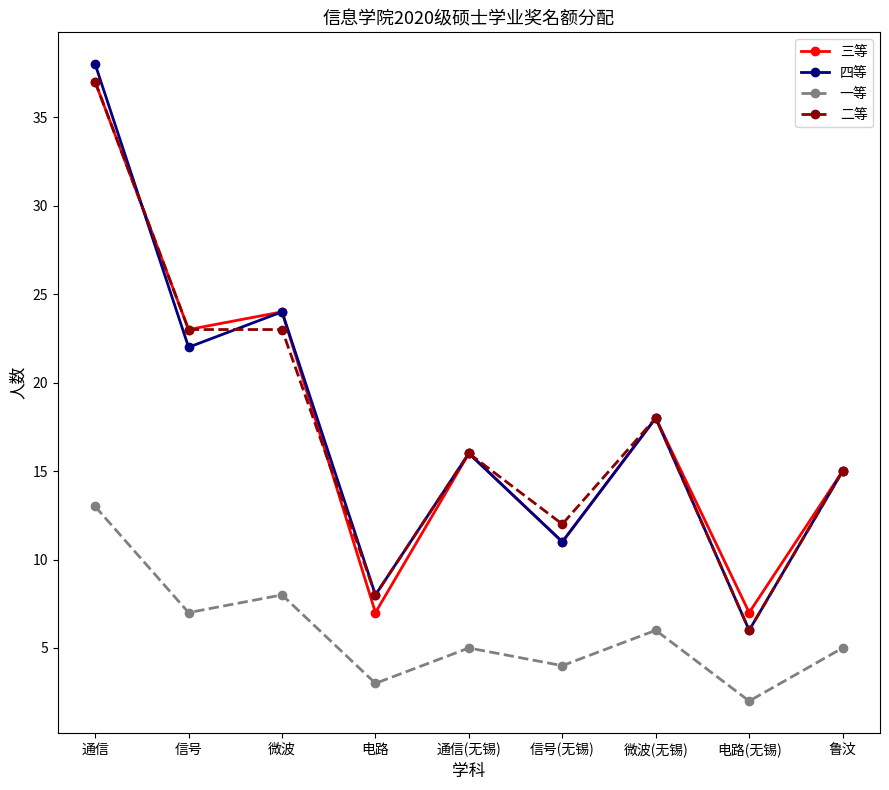

True or false: 一等 and 二等 intersect in this chart.

False